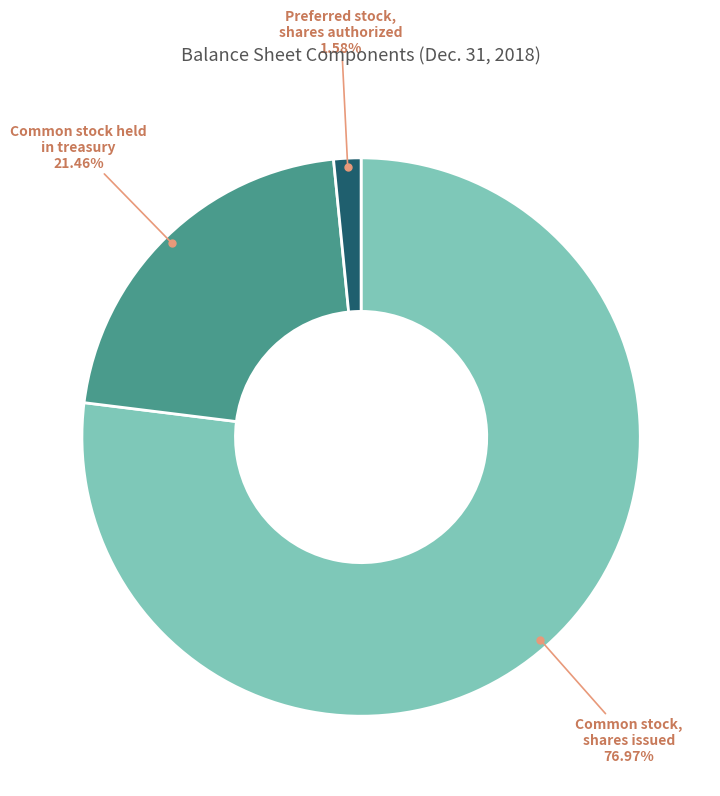

How many slices are in this pie chart?

3